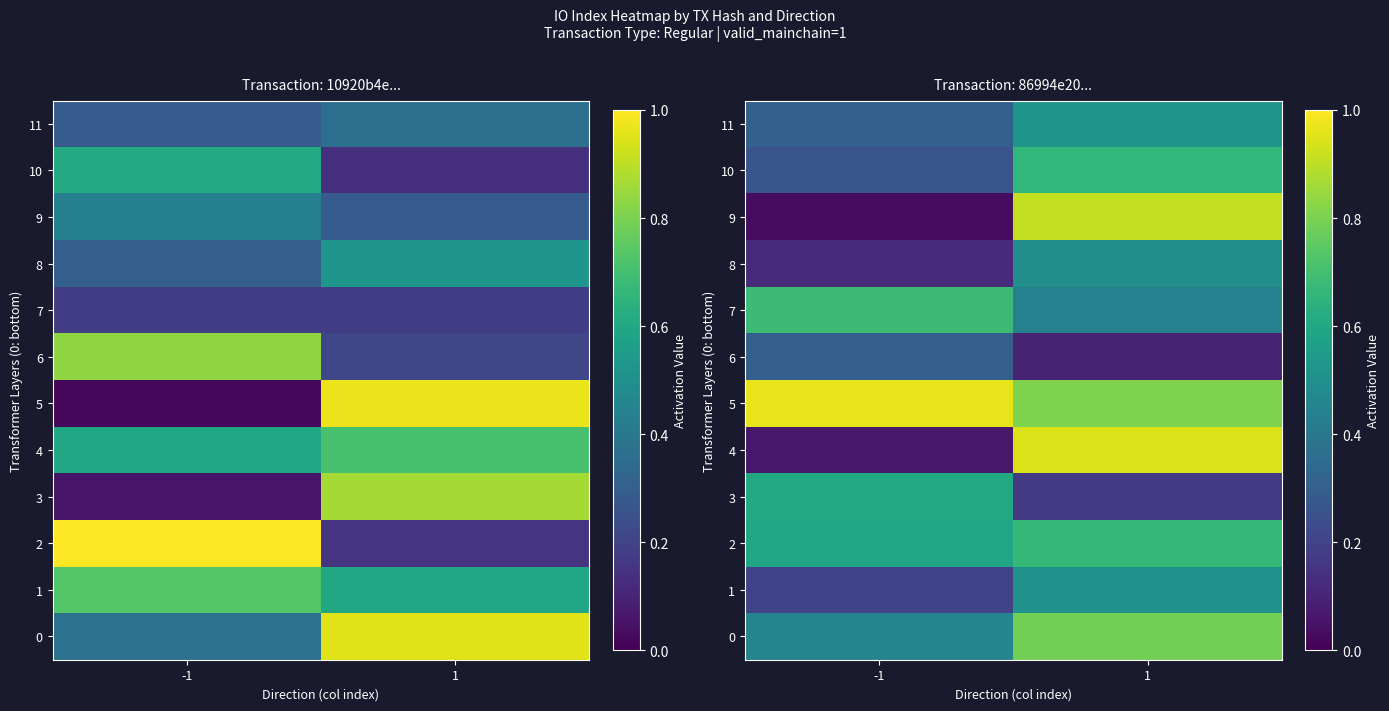

The value of 11 at -1 is 0.5. True or false?

False